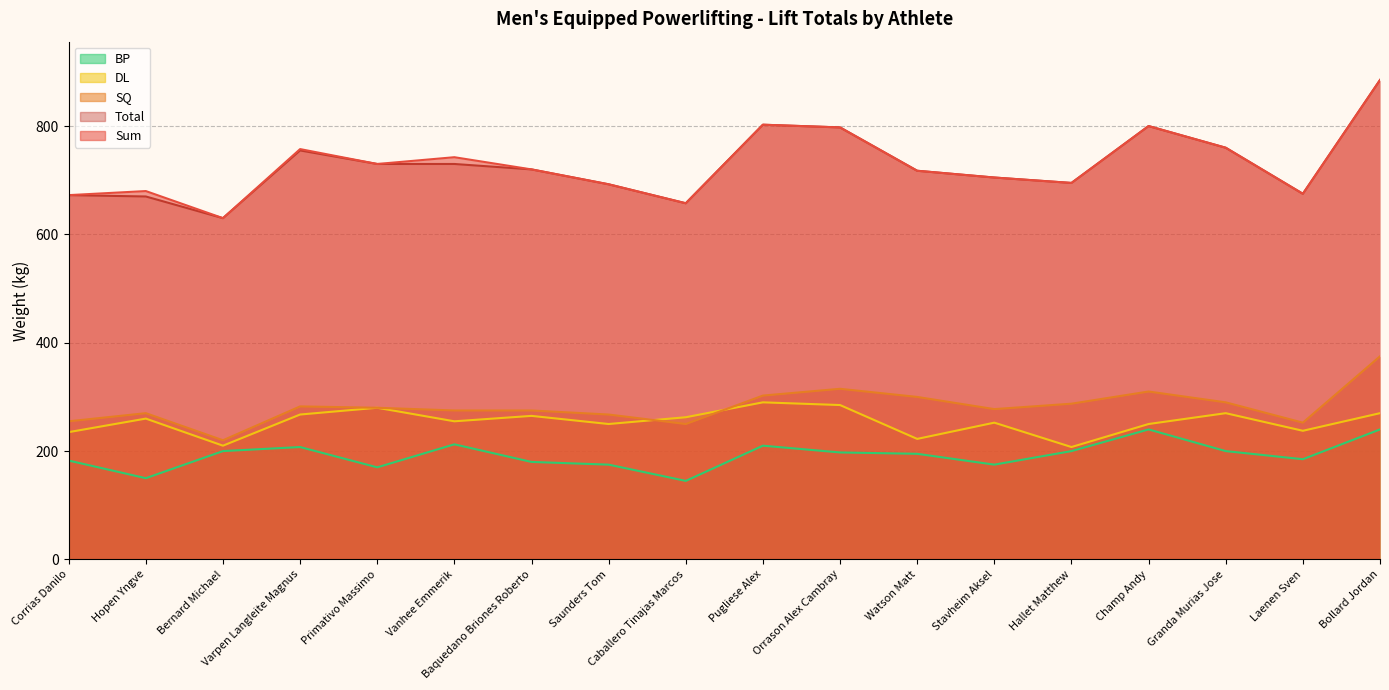

What is the difference between the maximum and minimum values in the SQ series?

155.0